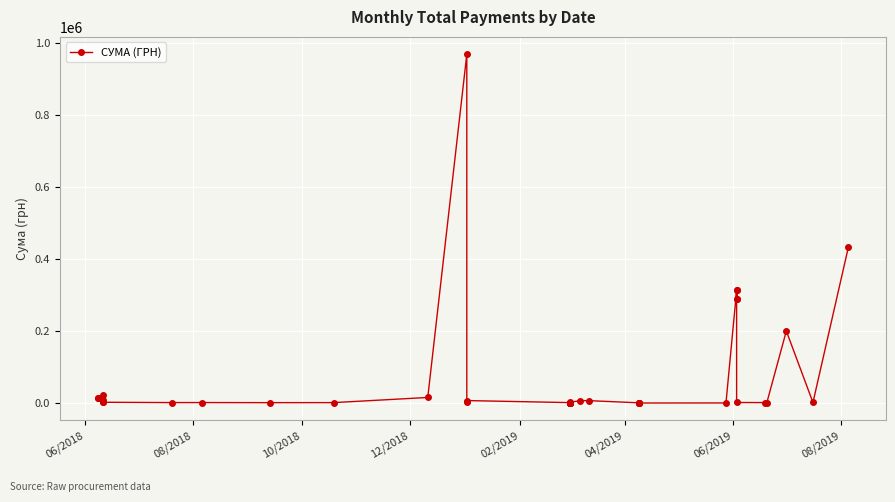

Is it true that the value at 06/2018 is 13575.0?

True